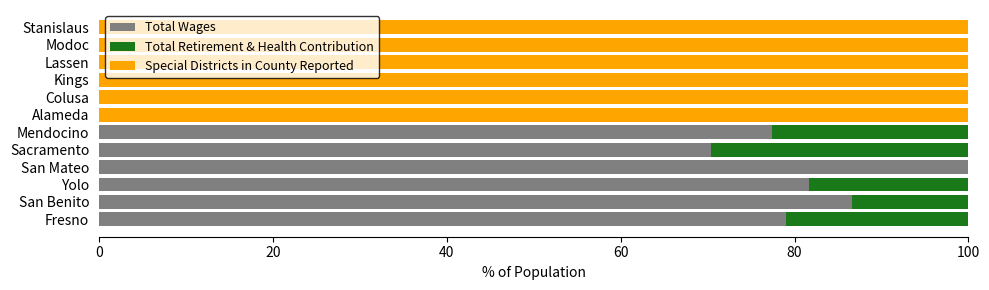

How many data points does each series have?

12